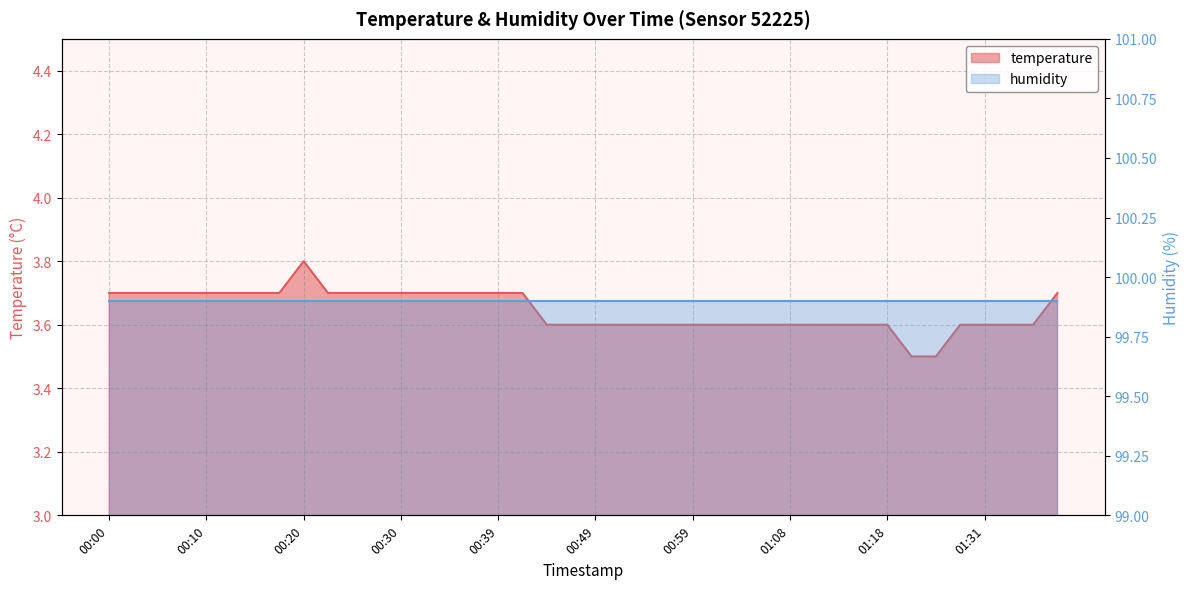

What is the value of the 40th point from the left?

3.7